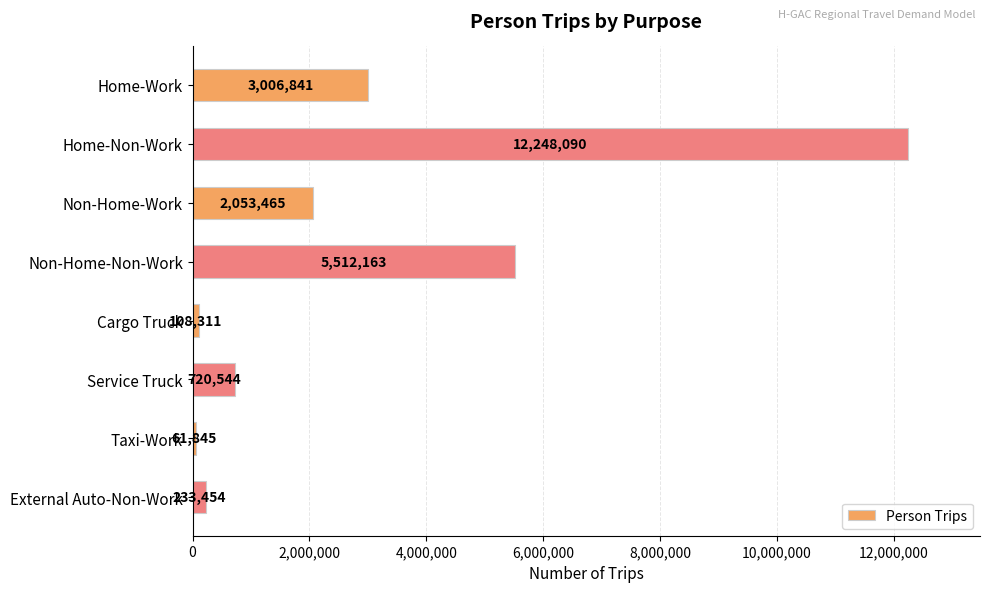

The chart shows a value of 1126321 at Home-Work. True or false?

False